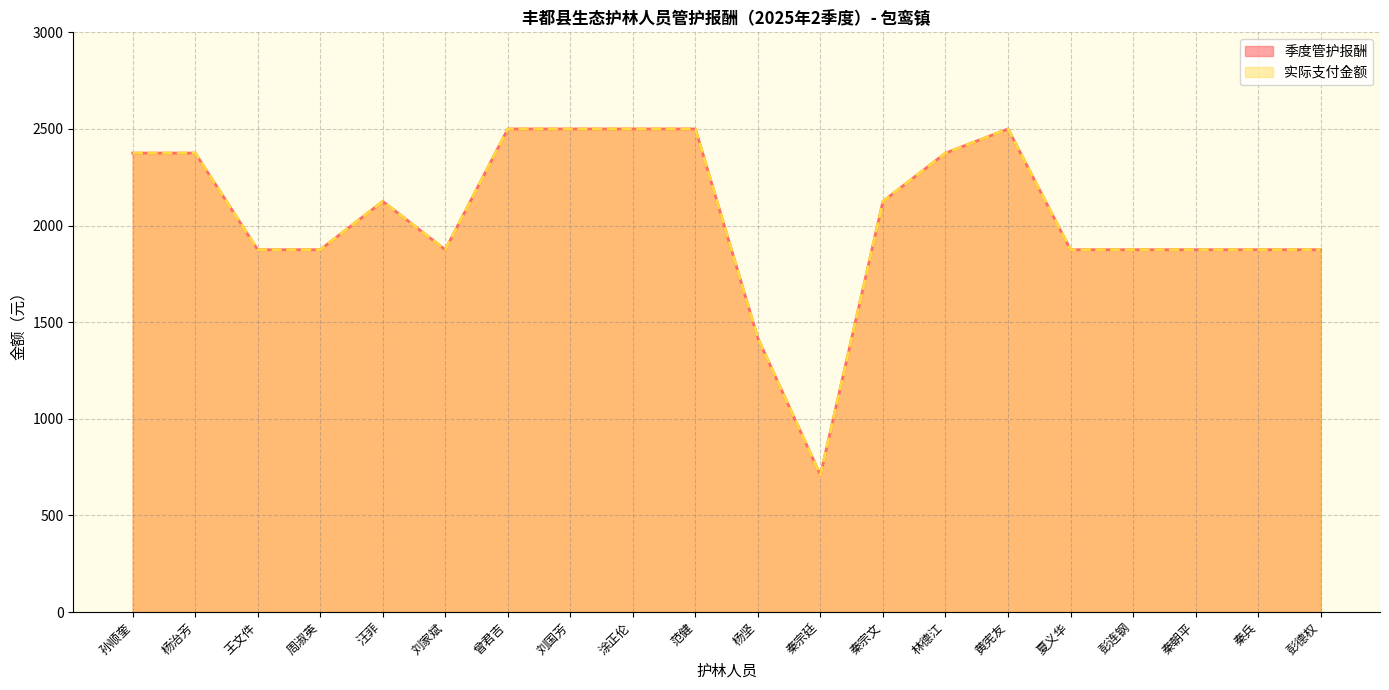

True or false: 季度管护报酬 has a value of 2628.6 at 彭德权.

False